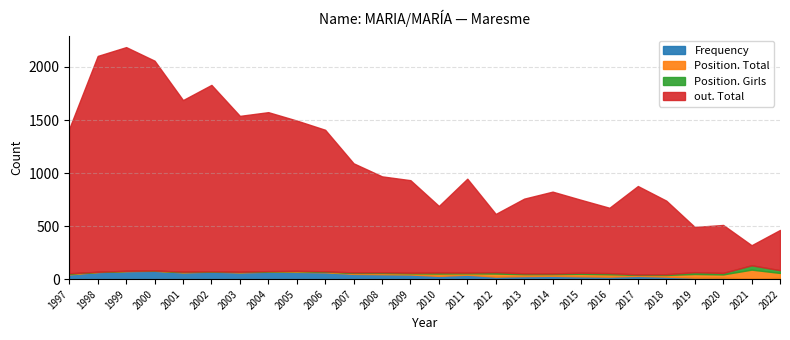

What is the difference between the Position. Girls values at 2005 and 2007?

2